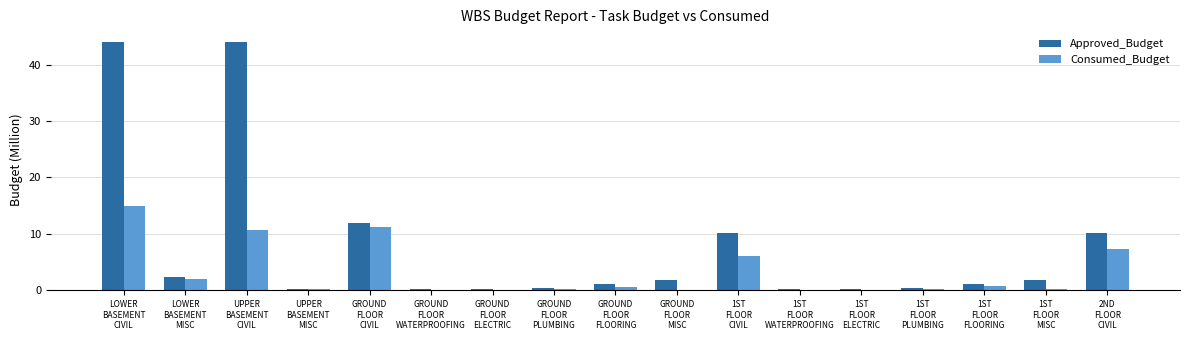

At which label is Consumed_Budget closest to 7?

2ND
FLOOR
CIVIL